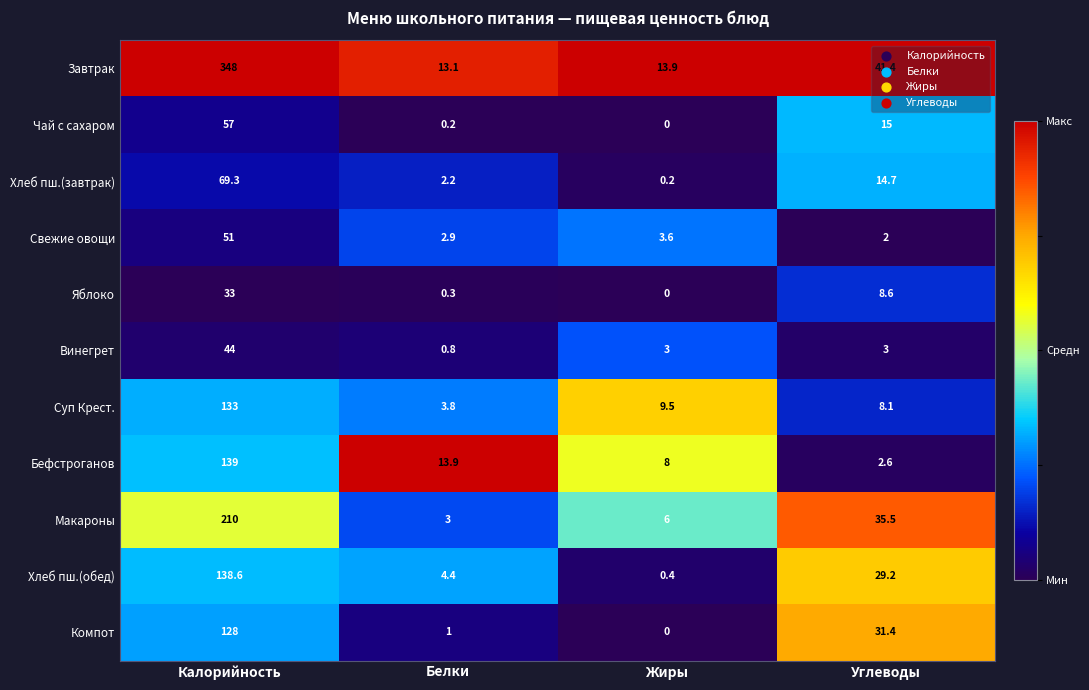

At which category does the chart reach its peak across all series?

Калорийность